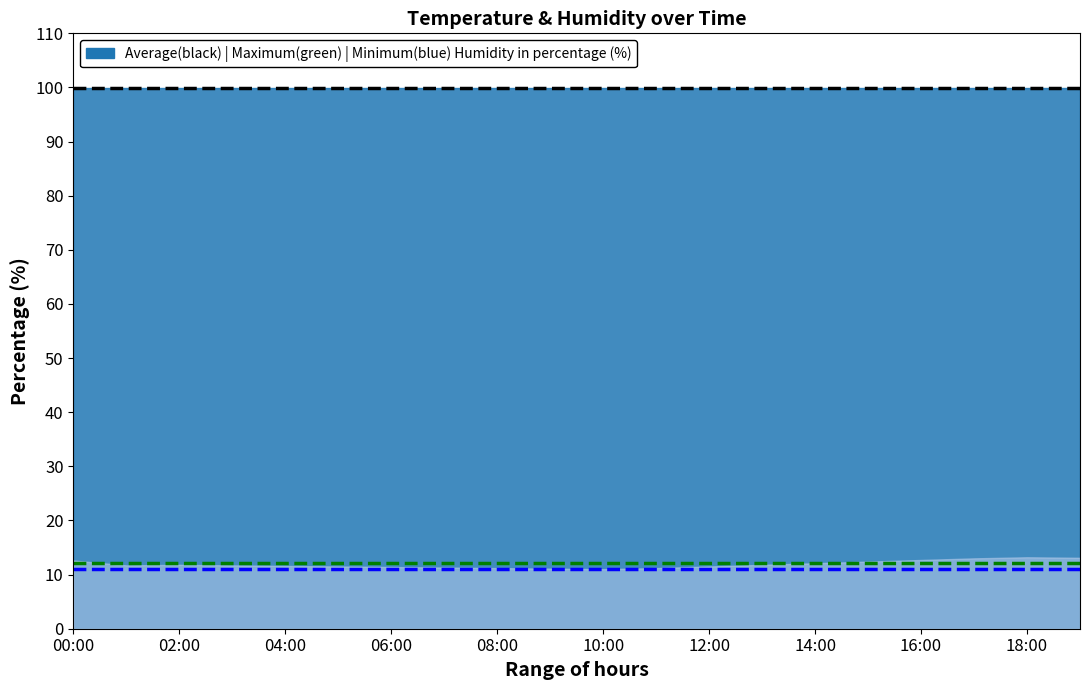

How many series are shown in this chart?

2